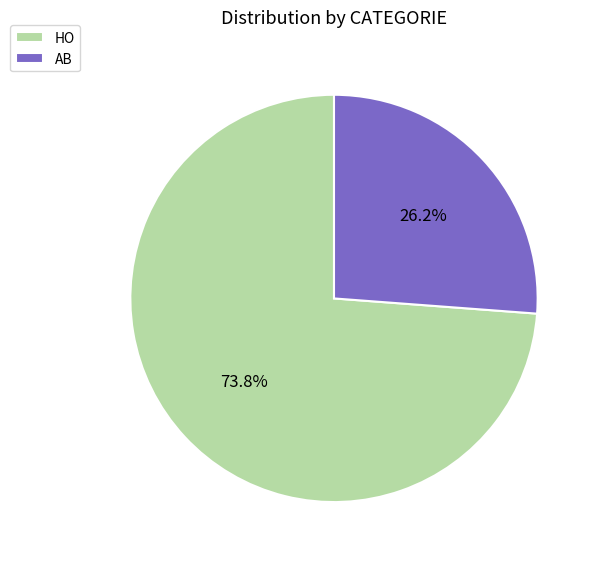

Which slice is the smallest?

AB